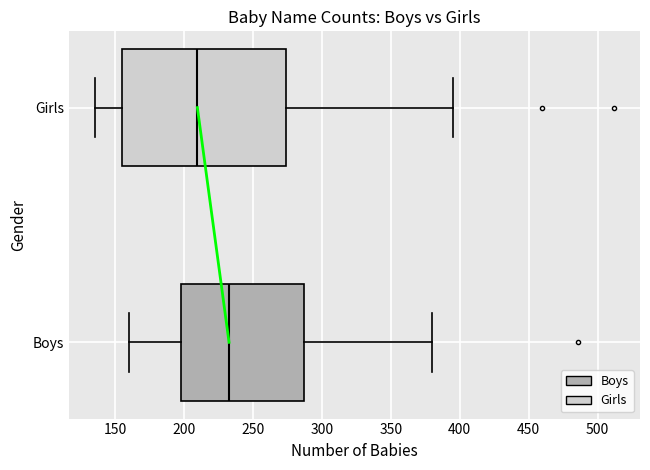

Which box has the furthest to the left median line?

Girls